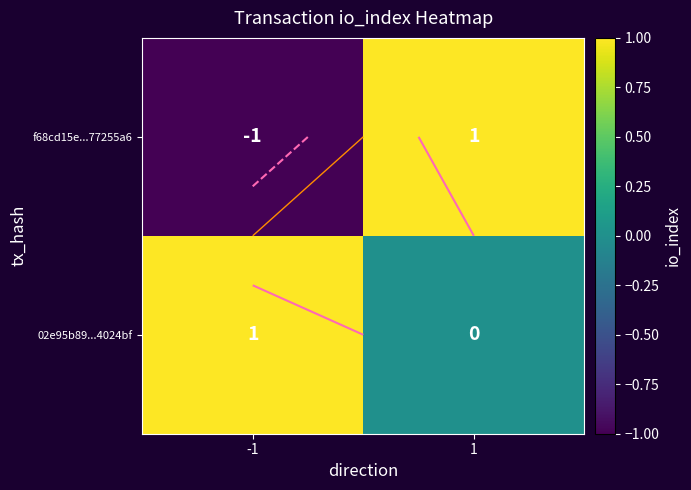

Rank the series by their average value, from highest to lowest.

02e95b89...4024bf, f68cd15e...77255a6